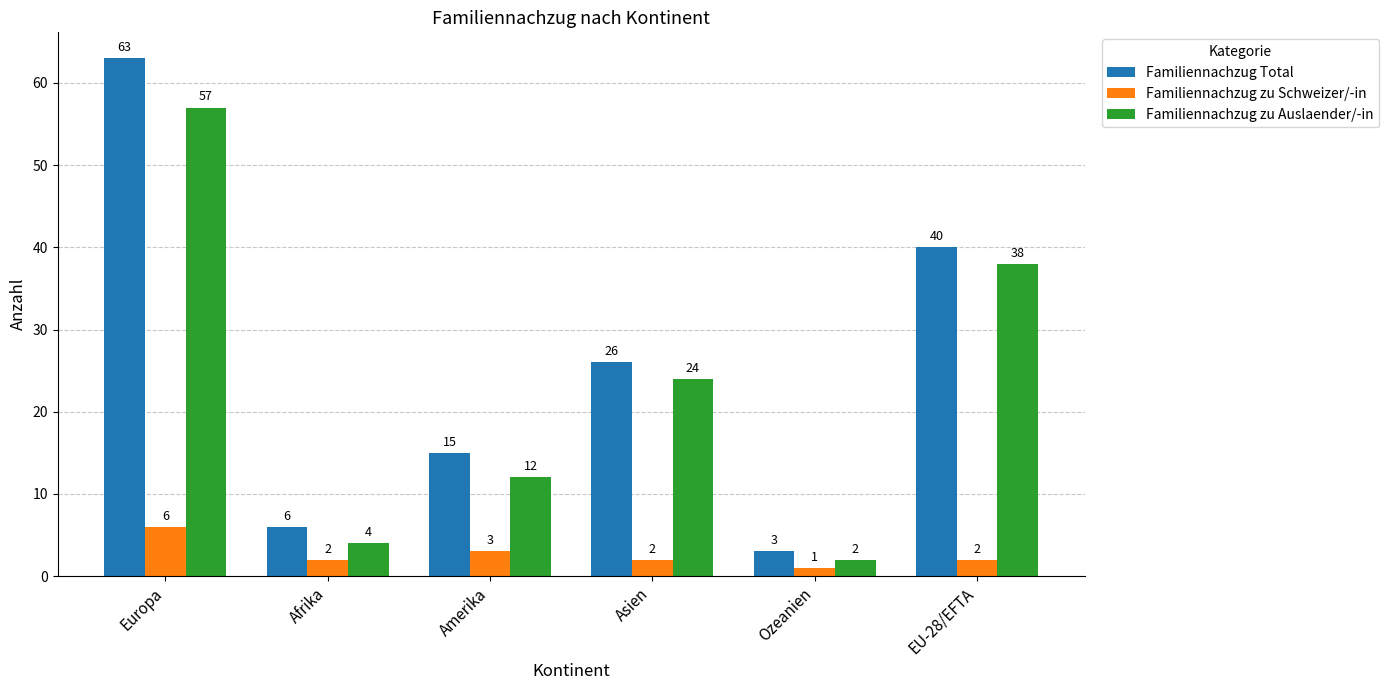

Reading right to left, what are all the values shown in this chart?

Familiennachzug Total: 40	3	26	15	6	63
Familiennachzug zu Schweizer/-in: 2	1	2	3	2	6
Familiennachzug zu Auslaender/-in: 38	2	24	12	4	57